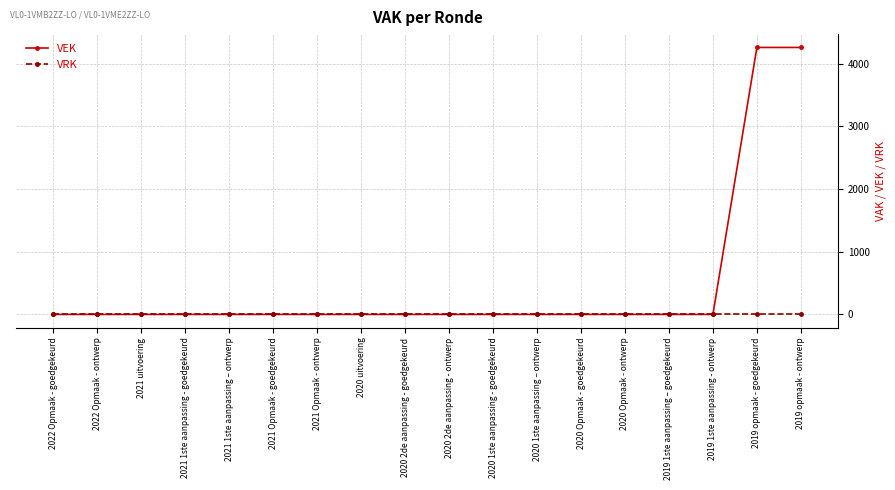

Reading left to right, list all the values displayed in this chart.

VEK: 2022 Opmaak - goedgekeurd=0	2022 Opmaak - ontwerp=0	2021 uitvoering=0	2021 1ste aanpassing - goedgekeurd=0	2021 1ste aanpassing – ontwerp=0	2021 Opmaak - goedgekeurd=0	2021 Opmaak - ontwerp=0	2020 uitvoering=0	2020 2de aanpassing - goedgekeurd=0	2020 2de aanpassing - ontwerp=0	2020 1ste aanpassing - goedgekeurd=0	2020 1ste aanpassing – ontwerp=0	2020 Opmaak - goedgekeurd=0	2020 Opmaak - ontwerp=0	2019 1ste aanpassing – goedgekeurd=0	2019 1ste aanpassing - ontwerp=0	2019 opmaak - goedgekeurd=4258	2019 opmaak - ontwerp=4258
VRK: 2022 Opmaak - goedgekeurd=0	2022 Opmaak - ontwerp=0	2021 uitvoering=0	2021 1ste aanpassing - goedgekeurd=0	2021 1ste aanpassing – ontwerp=0	2021 Opmaak - goedgekeurd=0	2021 Opmaak - ontwerp=0	2020 uitvoering=0	2020 2de aanpassing - goedgekeurd=0	2020 2de aanpassing - ontwerp=0	2020 1ste aanpassing - goedgekeurd=0	2020 1ste aanpassing – ontwerp=0	2020 Opmaak - goedgekeurd=0	2020 Opmaak - ontwerp=0	2019 1ste aanpassing – goedgekeurd=0	2019 1ste aanpassing - ontwerp=0	2019 opmaak - goedgekeurd=0	2019 opmaak - ontwerp=0